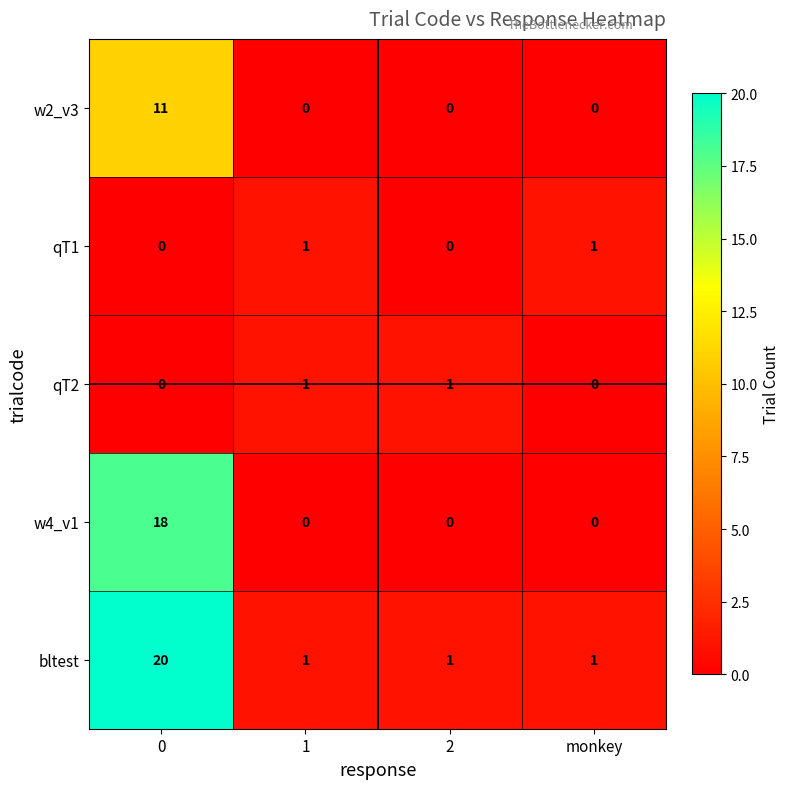

What is the difference between the highest and lowest values at monkey?

1